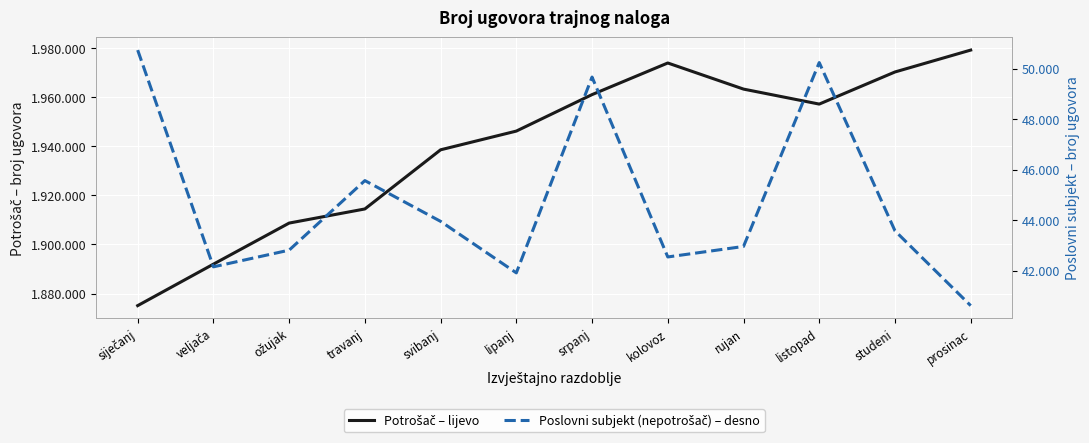

What is the smallest value displayed?

40624